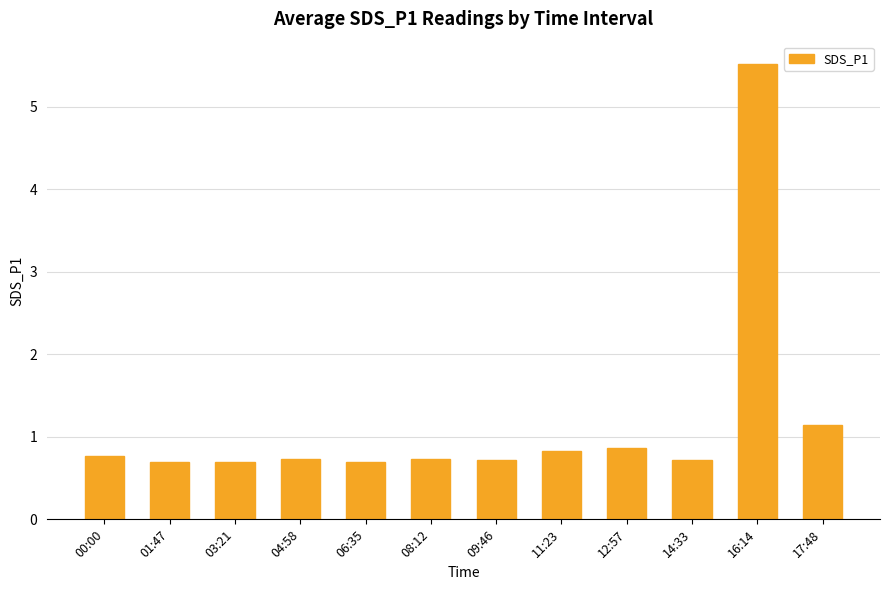

What is the label of the 8th bar from the right?

06:35